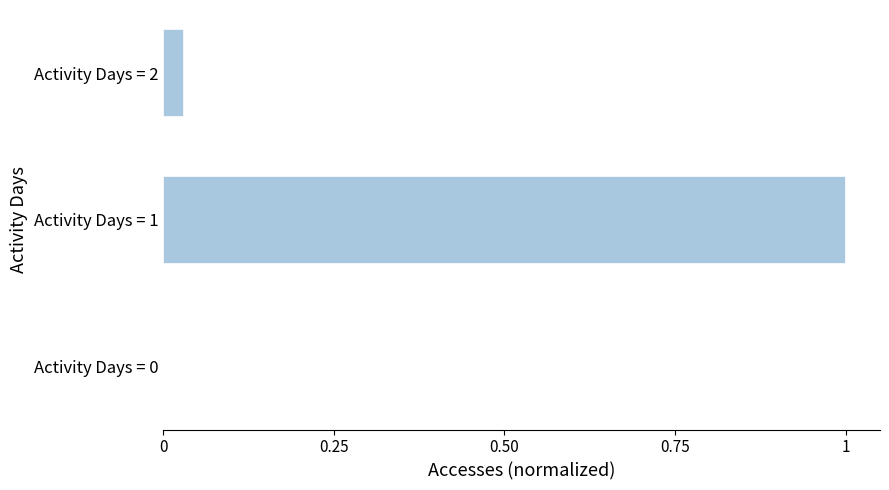

Which category has the highest value across all series?

Activity Days = 1